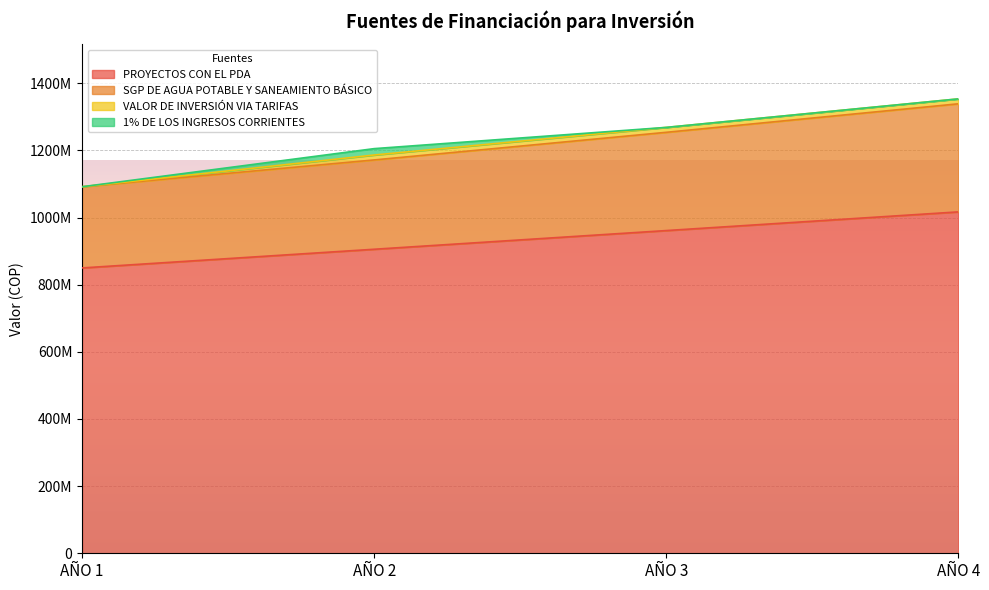

True or false: SGP DE AGUA POTABLE Y SANEAMIENTO BÁSICO has more than 0 points higher than both neighbors.

False